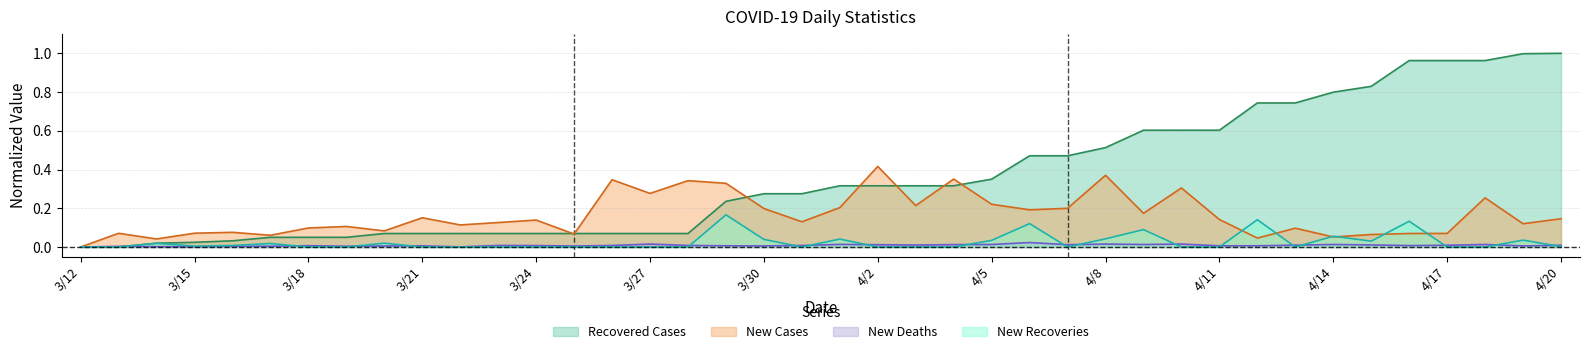

What is the value of the Recovered Cases point at the 22nd from the left?

0.3